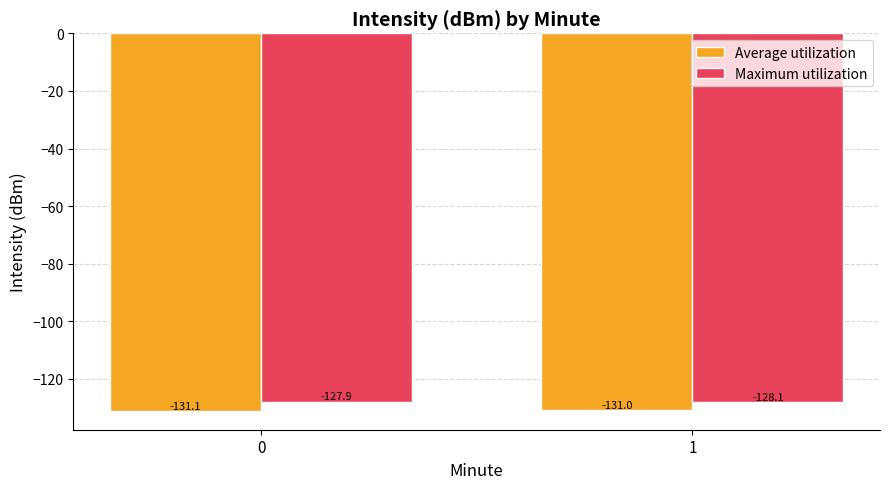

What is the smallest value displayed?

-131.1